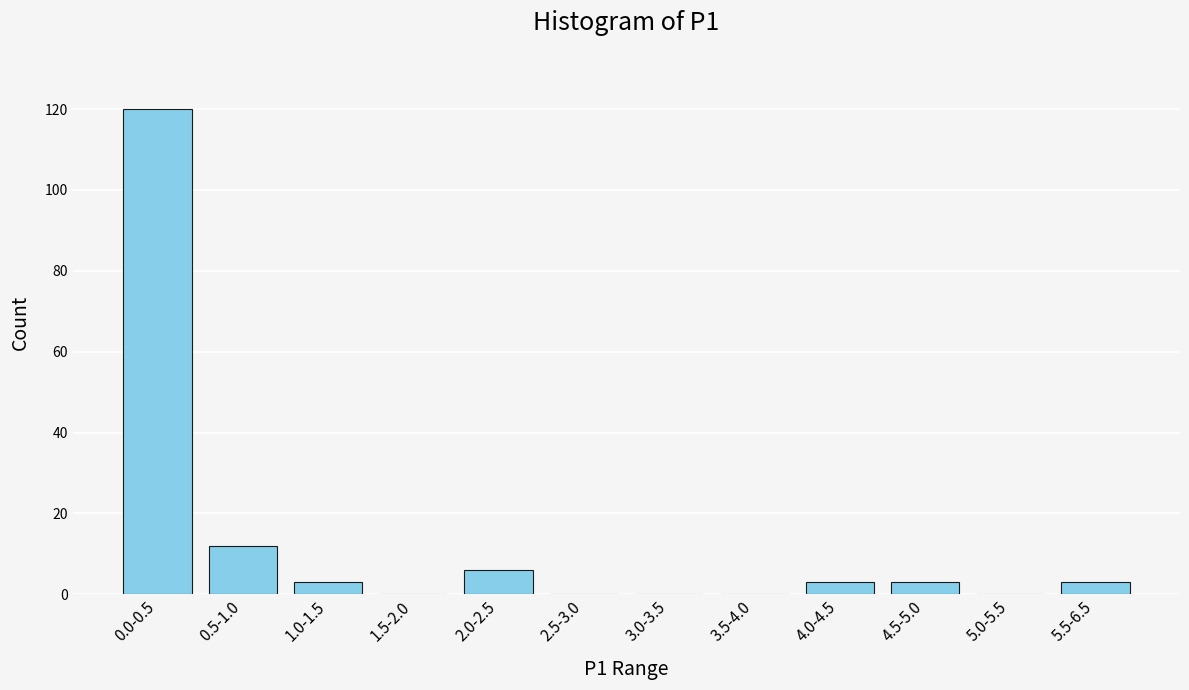

Reading left to right, extract all data points from this chart.

0.0-0.5=120	0.5-1.0=12	1.0-1.5=3	1.5-2.0=0	2.0-2.5=6	2.5-3.0=0	3.0-3.5=0	3.5-4.0=0	4.0-4.5=3	4.5-5.0=3	5.0-5.5=0	5.5-6.5=3